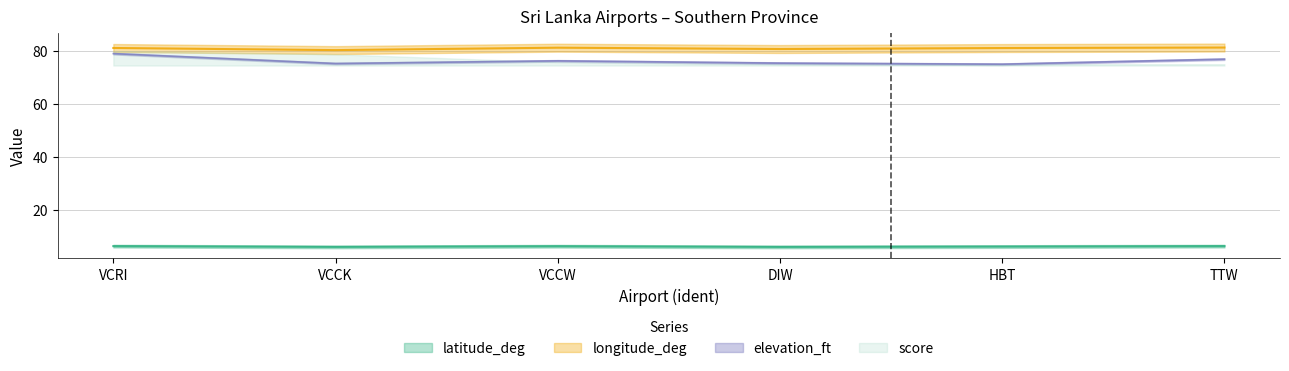

Does the chart display data point markers on the line(s)?

No